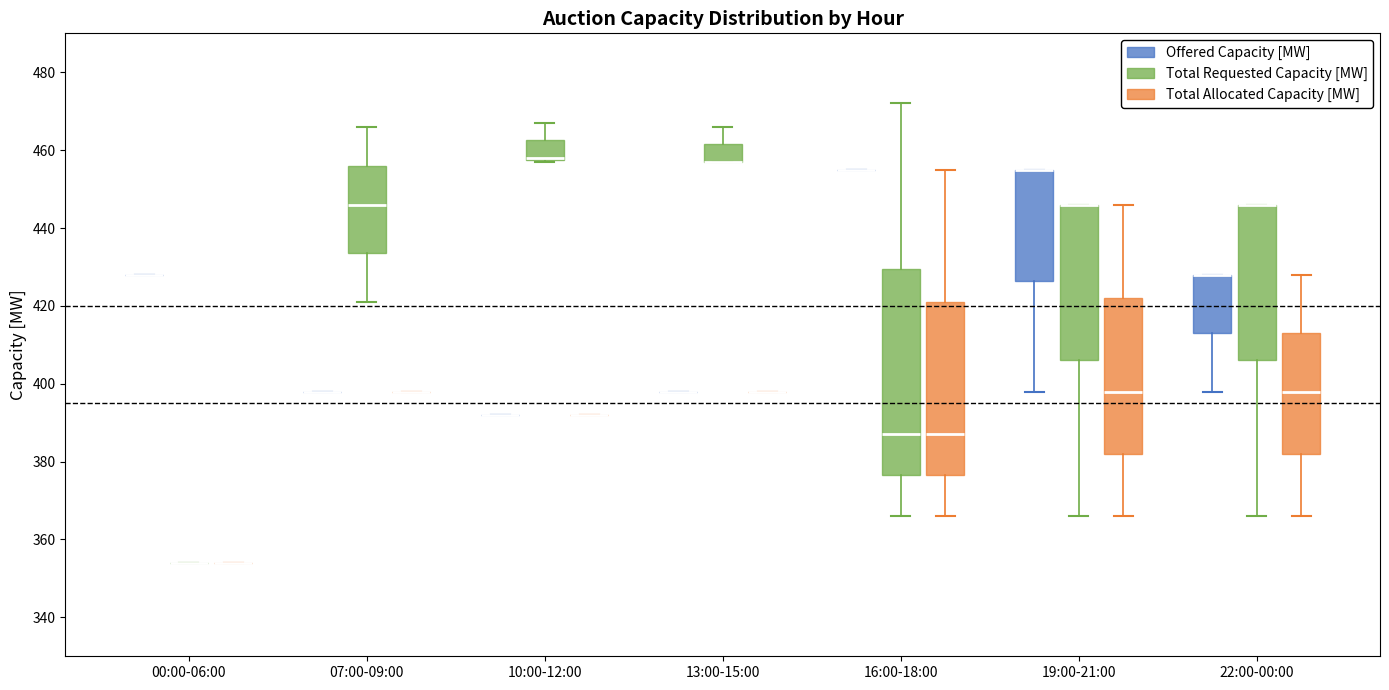

Reading left to right, transcribe this box plot: for each box, give where its median line is, the range the box spans, and where its two whiskers end, as read against the y-axis. The values are not printed on the chart, so give them approximately, as read against the axis.

00:00-06:00 (Offered Capacity [MW]): box collapsed to a line at 428, whiskers 428 to 428
00:00-06:00 (Total Requested Capacity [MW]): box collapsed to a line at 354, whiskers 354 to 354
00:00-06:00 (Total Allocated Capacity [MW]): box collapsed to a line at 354, whiskers 354 to 354
07:00-09:00 (Offered Capacity [MW]): box collapsed to a line at 398, whiskers 398 to 398
07:00-09:00 (Total Requested Capacity [MW]): median 446, box 434 to 456, whiskers 422 to 466
07:00-09:00 (Total Allocated Capacity [MW]): box collapsed to a line at 398, whiskers 398 to 398
10:00-12:00 (Offered Capacity [MW]): box collapsed to a line at 392, whiskers 392 to 392
10:00-12:00 (Total Requested Capacity [MW]): median 458 (drawn on the box's lower edge), box 458 to 462, whiskers 458 to 468
10:00-12:00 (Total Allocated Capacity [MW]): box collapsed to a line at 392, whiskers 392 to 392
13:00-15:00 (Offered Capacity [MW]): box collapsed to a line at 398, whiskers 398 to 398
13:00-15:00 (Total Requested Capacity [MW]): median 458 (drawn on the box's lower edge), box 458 to 462, whiskers 458 to 466
13:00-15:00 (Total Allocated Capacity [MW]): box collapsed to a line at 398, whiskers 398 to 398
16:00-18:00 (Offered Capacity [MW]): box collapsed to a line at 456, whiskers 456 to 456
16:00-18:00 (Total Requested Capacity [MW]): median 388, box 376 to 430, whiskers 366 to 472
16:00-18:00 (Total Allocated Capacity [MW]): median 388, box 376 to 422, whiskers 366 to 456
19:00-21:00 (Offered Capacity [MW]): median 456 (drawn on the box's upper edge), box 426 to 456, whiskers 398 to 456
19:00-21:00 (Total Requested Capacity [MW]): median 446 (drawn on the box's upper edge), box 406 to 446, whiskers 366 to 446
19:00-21:00 (Total Allocated Capacity [MW]): median 398, box 382 to 422, whiskers 366 to 446
22:00-00:00 (Offered Capacity [MW]): median 428 (drawn on the box's upper edge), box 414 to 428, whiskers 398 to 428
22:00-00:00 (Total Requested Capacity [MW]): median 446 (drawn on the box's upper edge), box 406 to 446, whiskers 366 to 446
22:00-00:00 (Total Allocated Capacity [MW]): median 398, box 382 to 414, whiskers 366 to 428